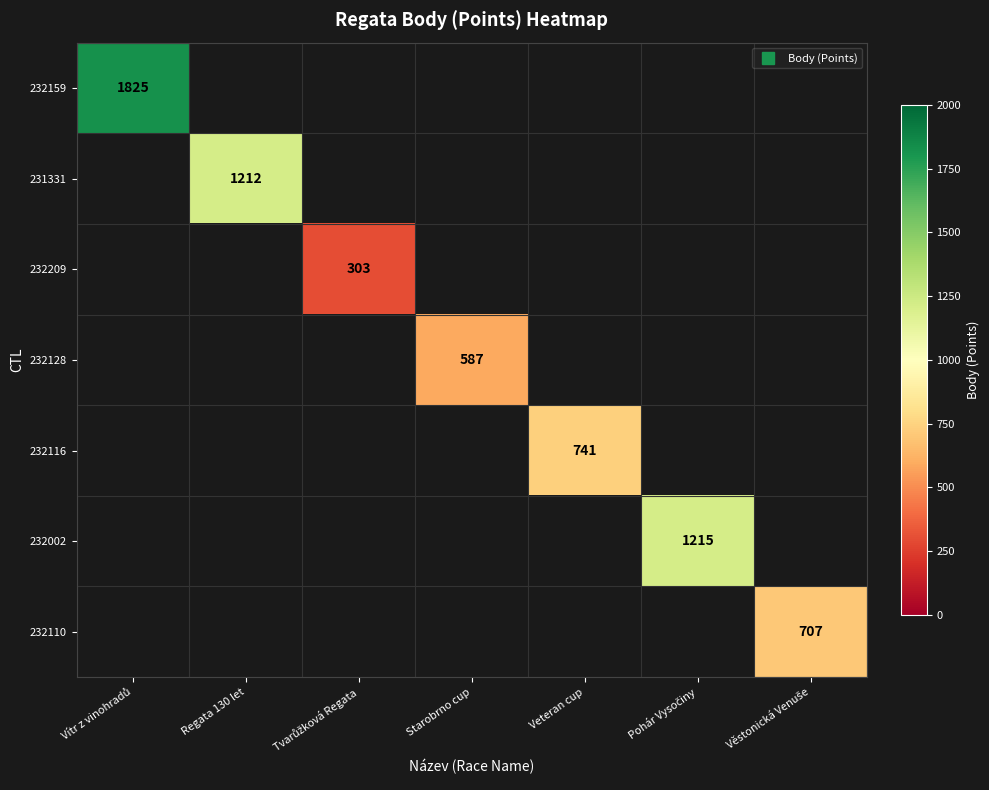

Which label corresponds to the smallest value in the chart?

Tvarůžková Regata